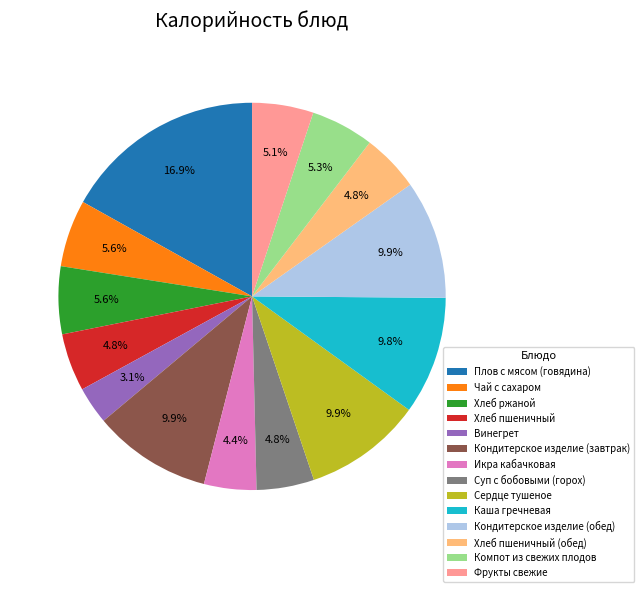

True or false: Хлеб пшеничный (обед) accounts for 5% of the total.

True